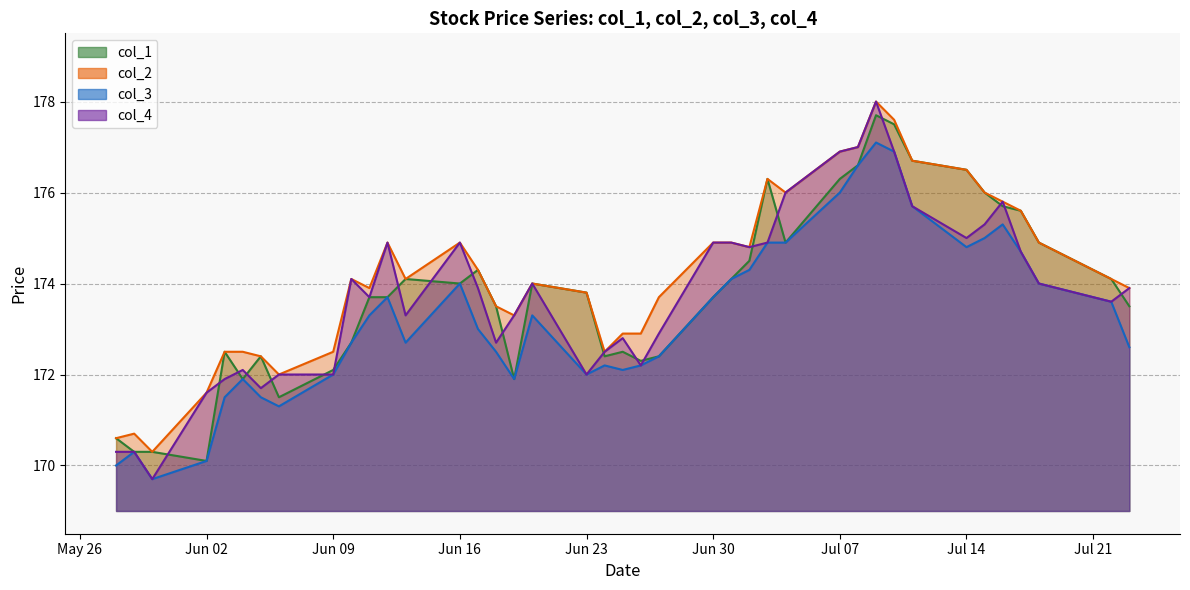

What is the value of the col_4 point at the 9th from the left?

172.0